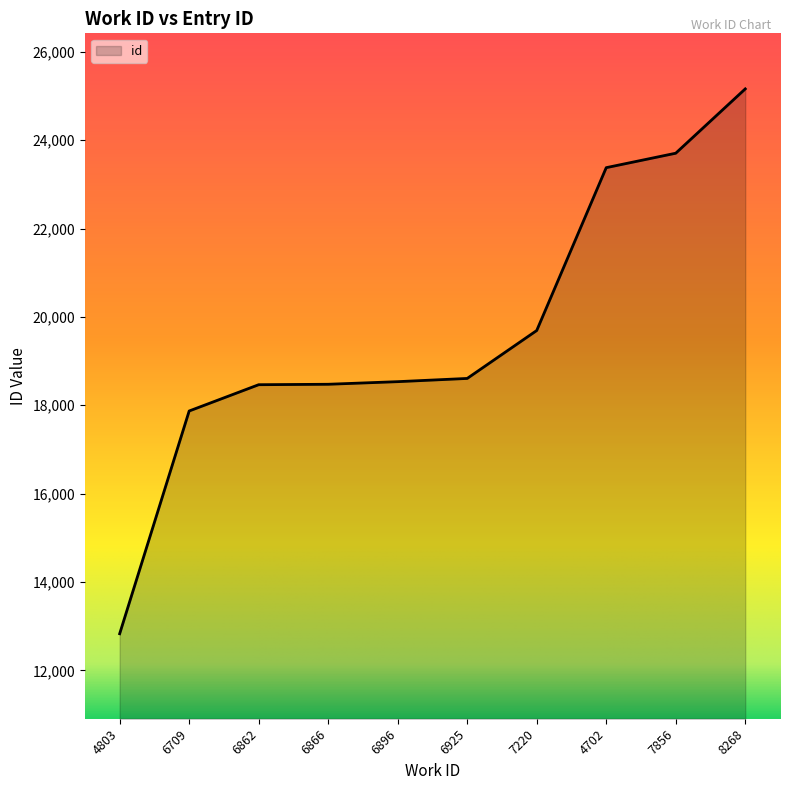

What is the difference between the values at 6709 and 6925?

737